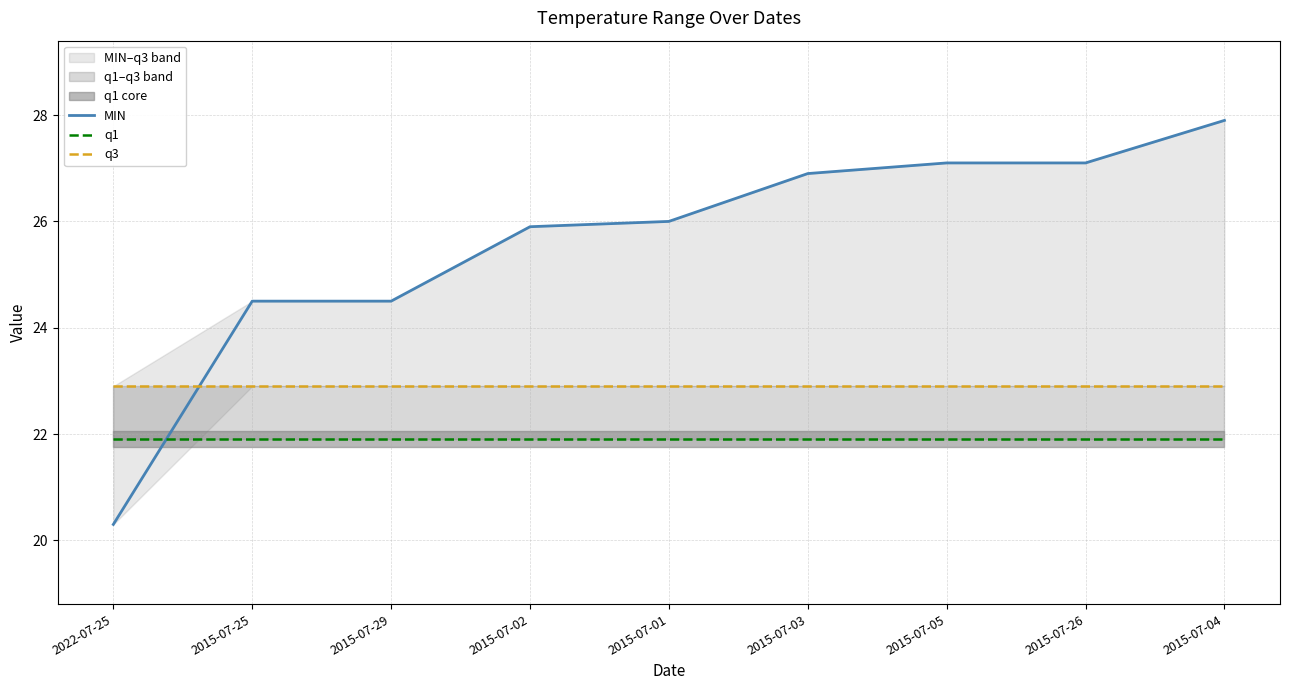

Rank the series by their average value, from lowest to highest.

q1, q3, MIN